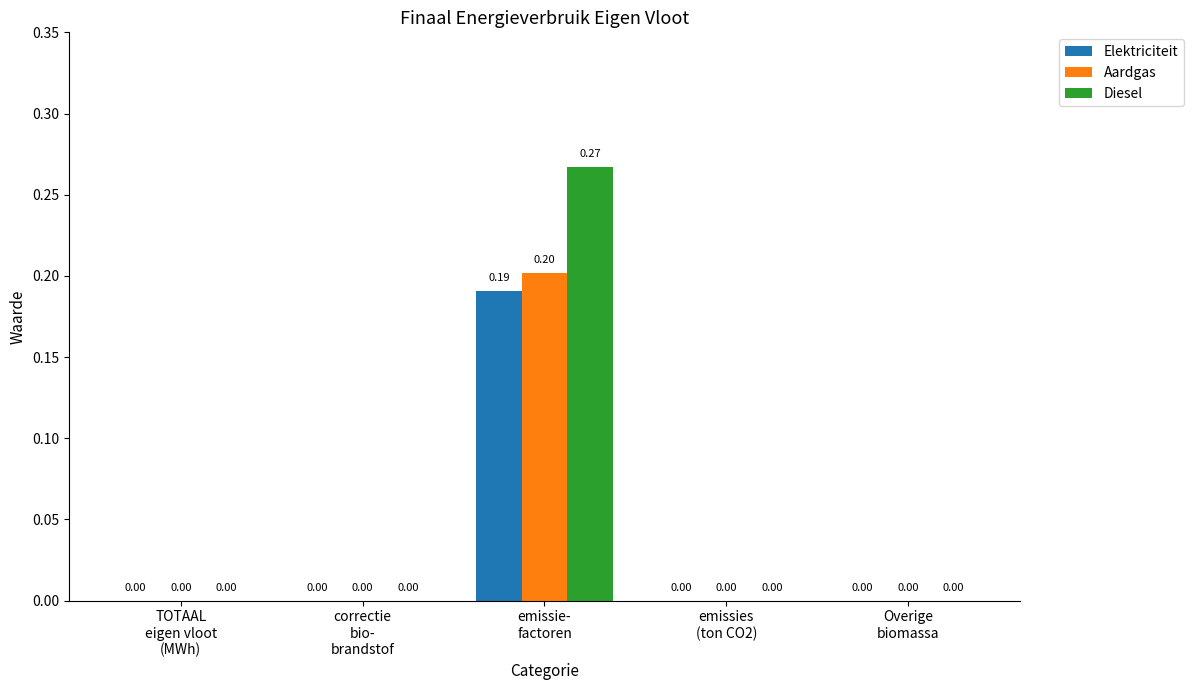

Between emissie-
factoren and emissies
(ton CO2), which series saw the biggest shift?

Diesel